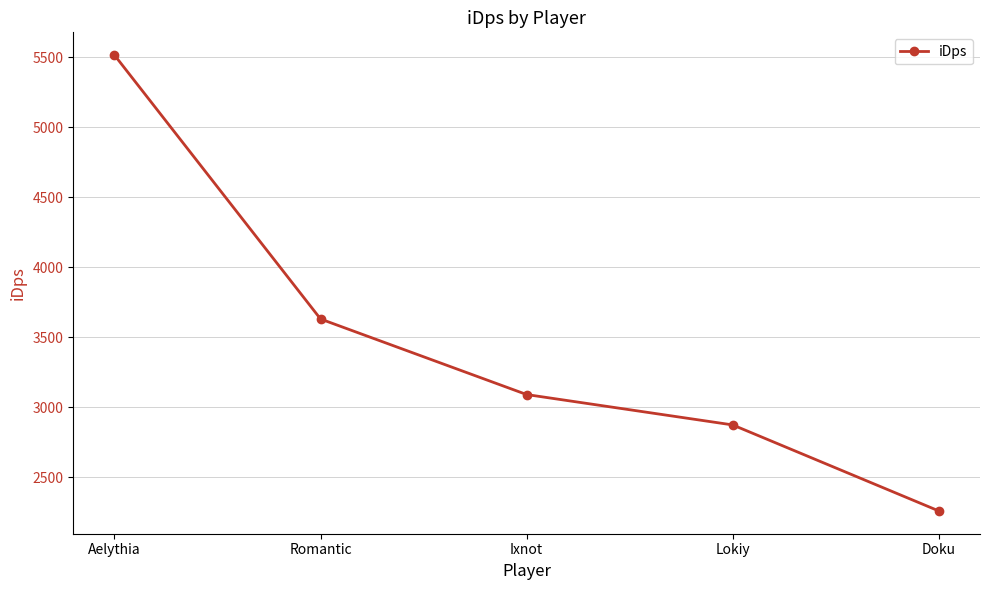

What is the change in value from Lokiy to Doku?

-613.9